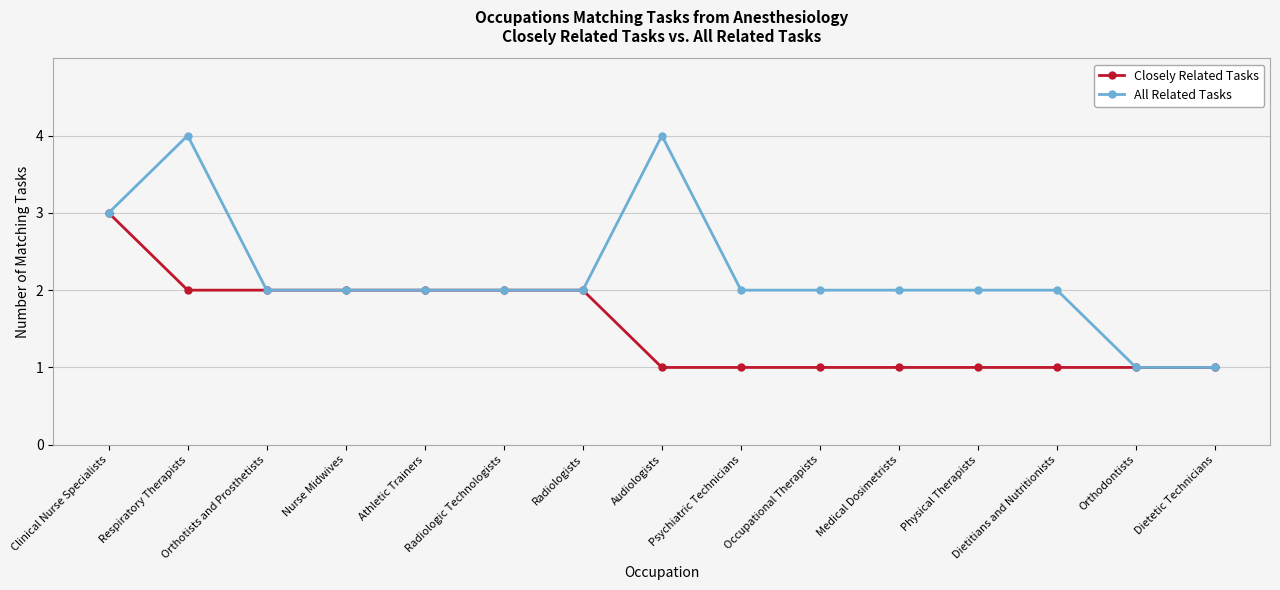

Between Respiratory Therapists and Orthodontists, which series saw the biggest shift?

All Related Tasks